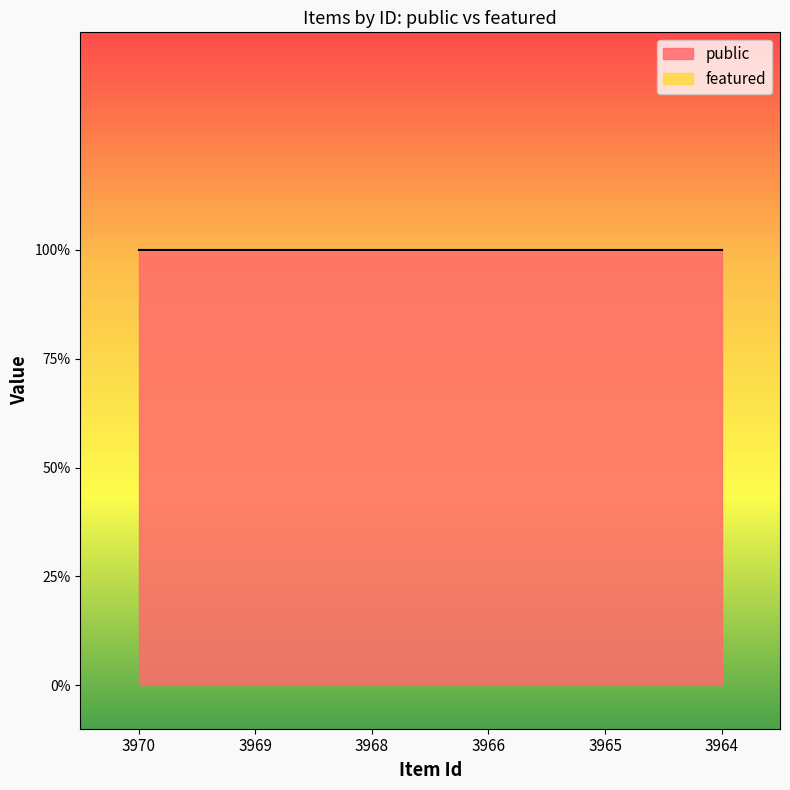

At how many categories does at least one series exceed 0?

6